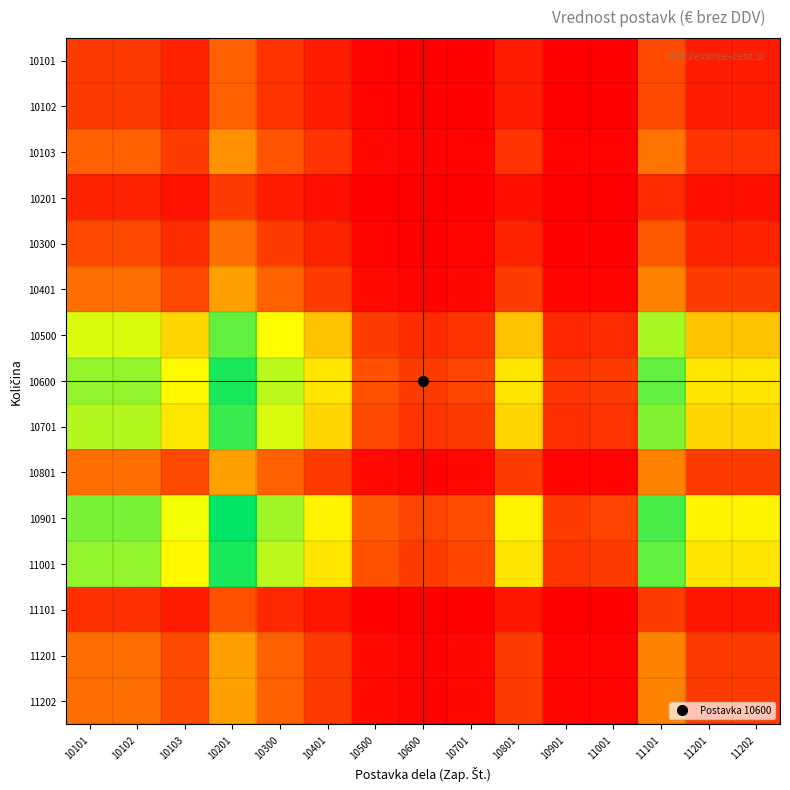

Which has a higher value, 10701 or 10600?

10701